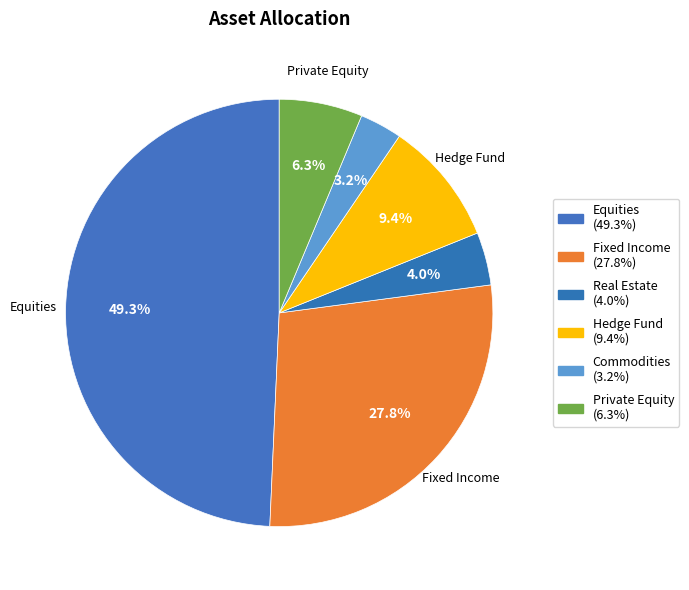

What is the change in value from Equities to Real Estate?

-45.3